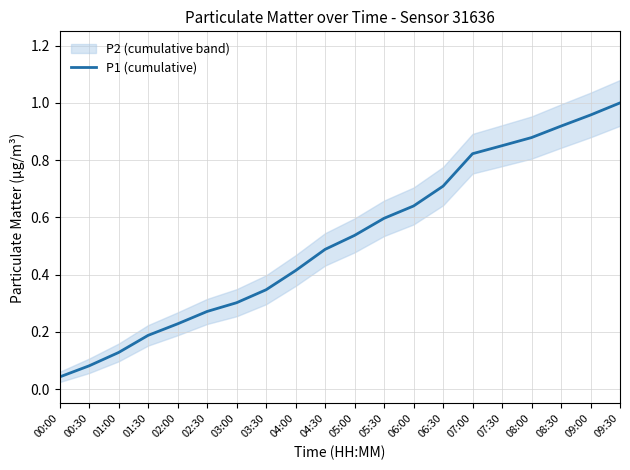

What is the value of the 6th point from the left?

0.3